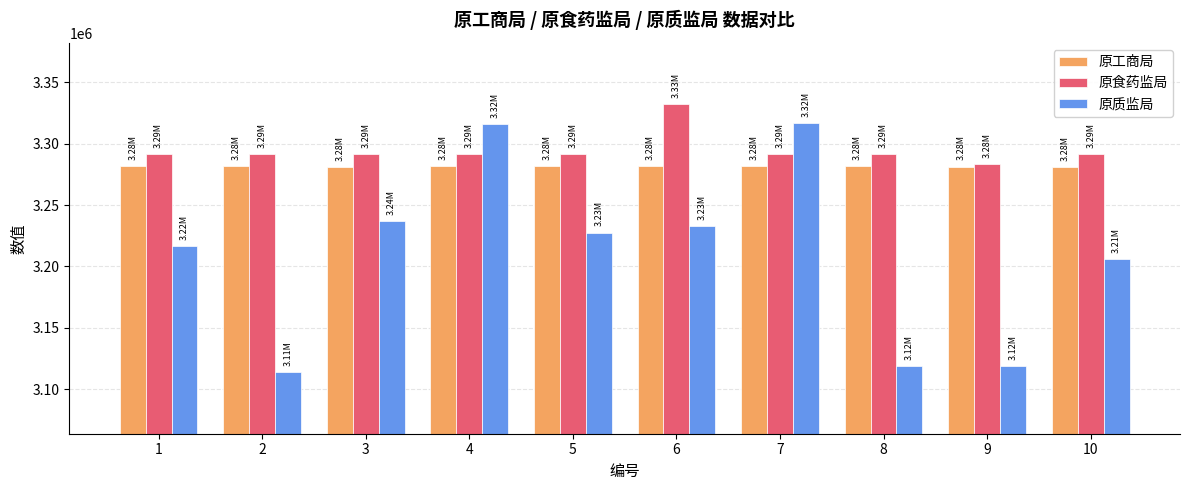

List the series in order of their overall mean, highest first.

原食药监局, 原工商局, 原质监局